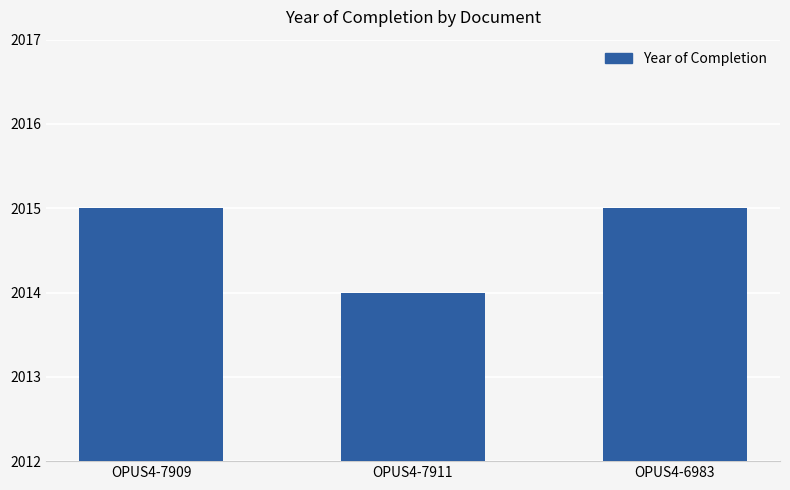

How many bars are there in total?

3